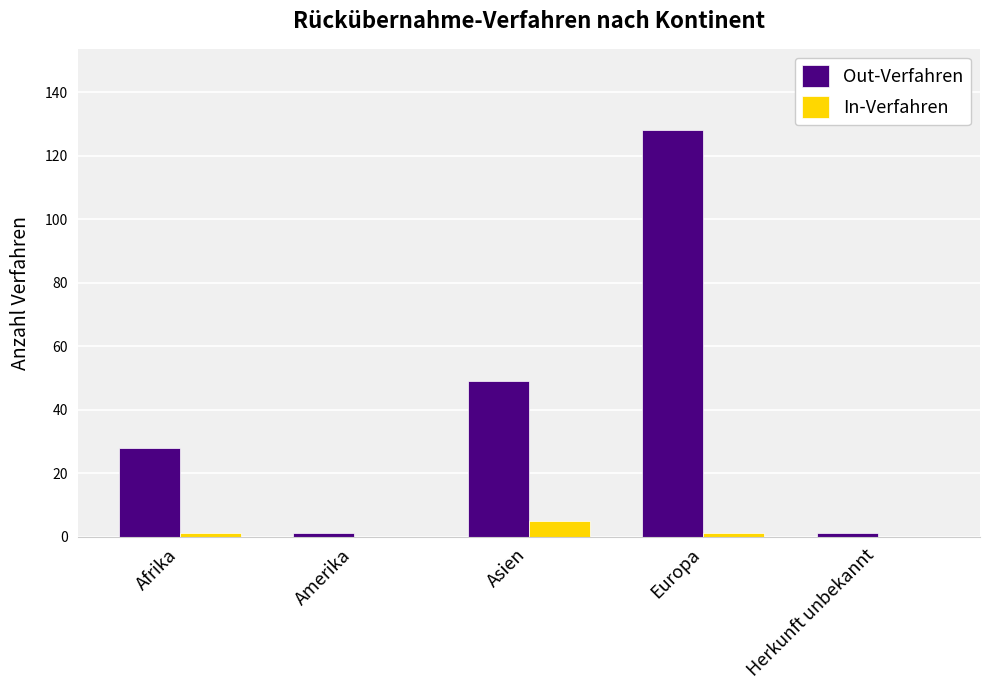

Is it true that Out-Verfahren equals 9 at Afrika?

False